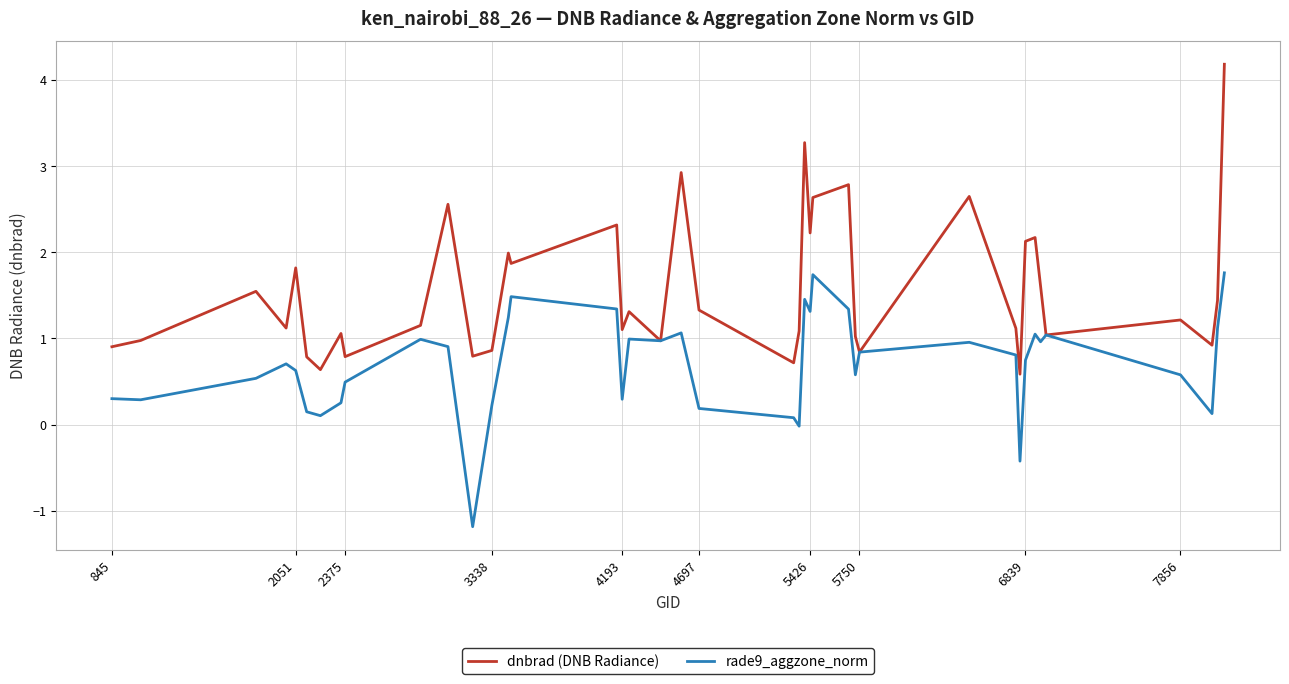

Which series has the widest spread of values?

dnbrad (DNB Radiance)